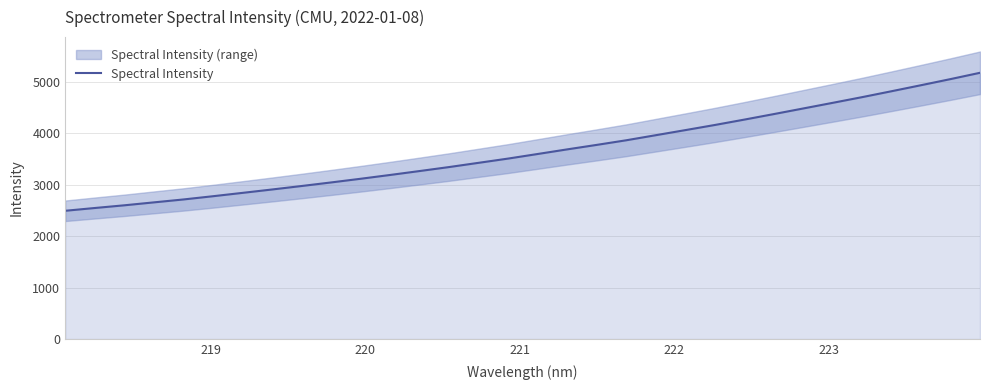

Does the chart have visible grid lines?

Yes